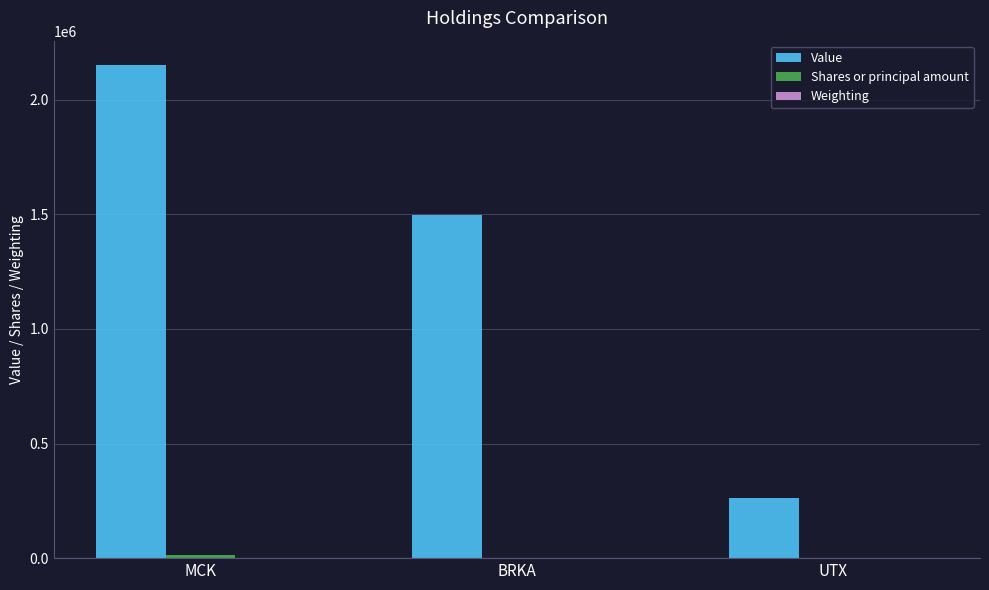

Which category has the highest value in the Value series?

MCK